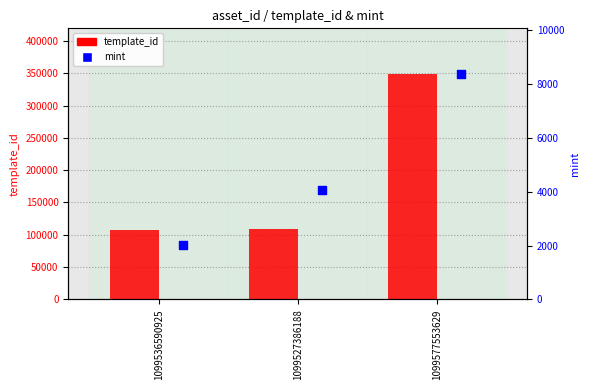

What is the total value across all series at 1099577553629?

357914